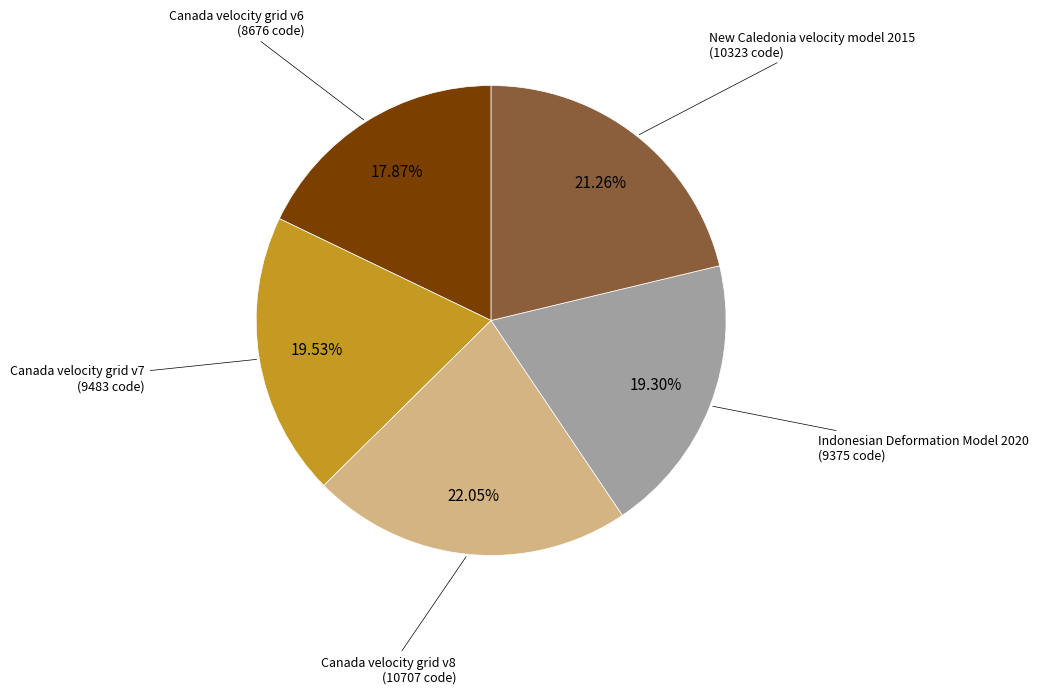

To the nearest percent, what is the average slice percentage?

20%